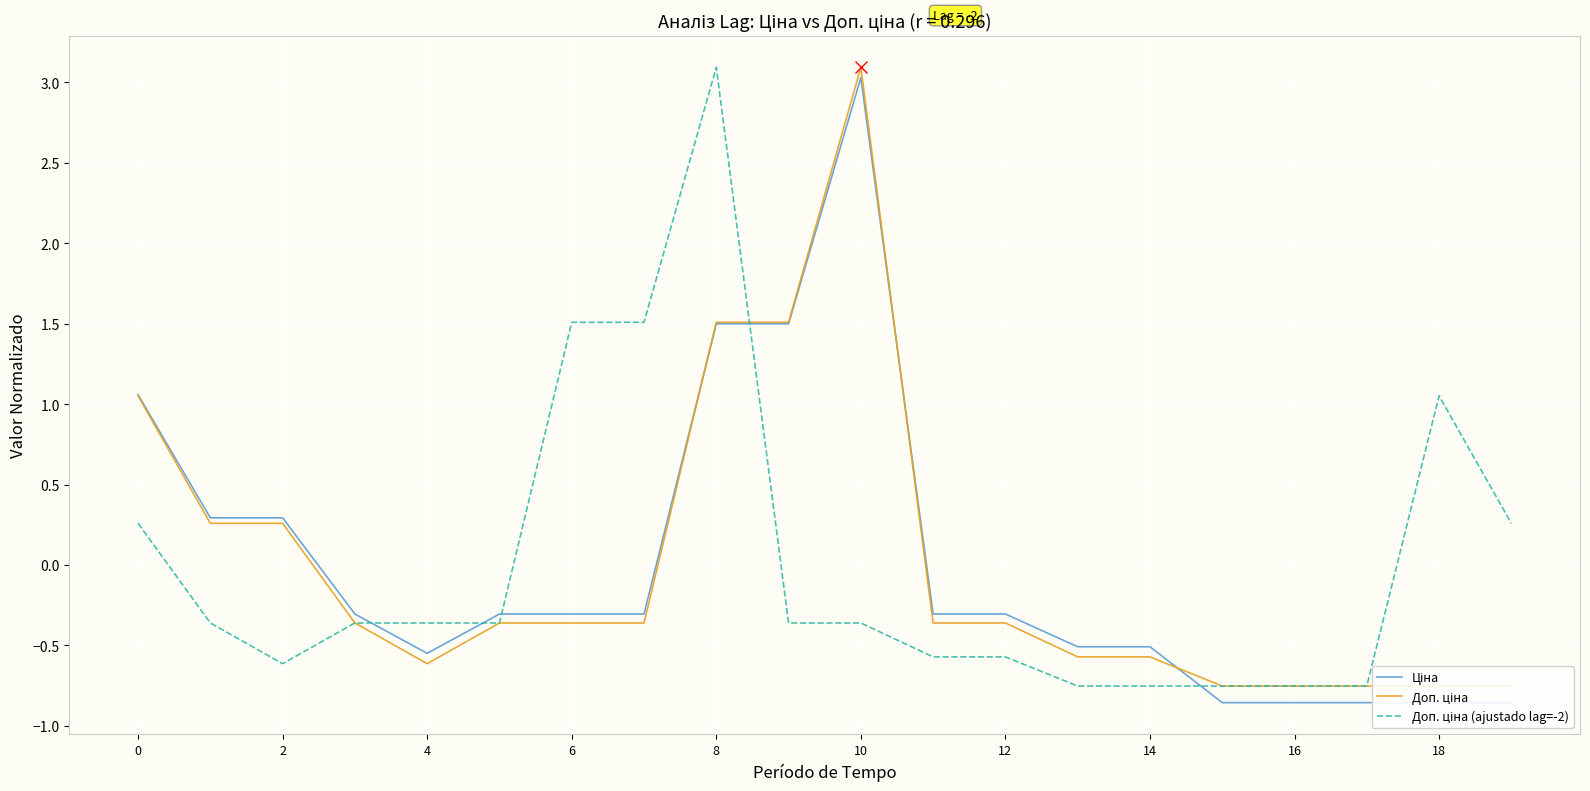

Does the chart display data point markers on the line(s)?

No